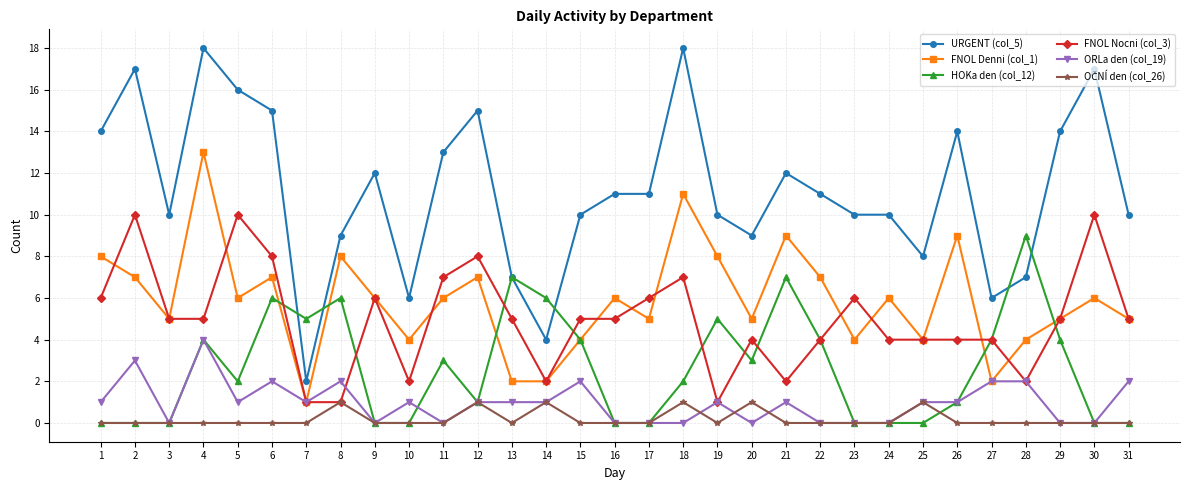

True or false: ORLa den (col_19) has more than 2 interior local peaks.

True